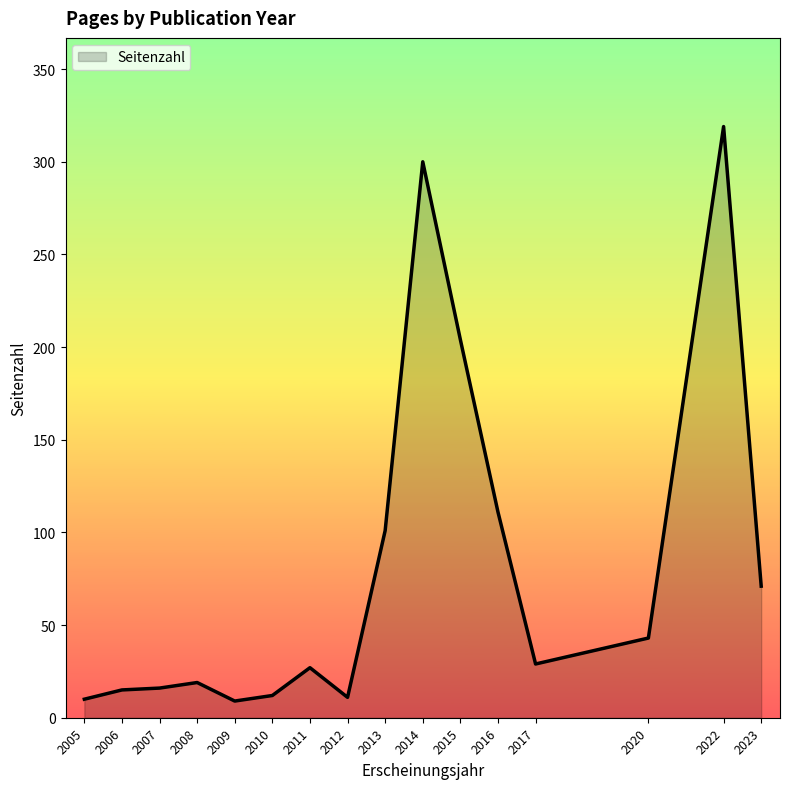

What is the minimum value shown in the chart?

9